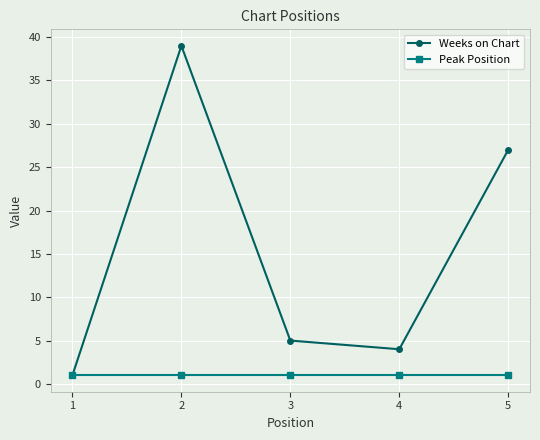

The Weeks on Chart series shows 3 at 3. True or false?

False